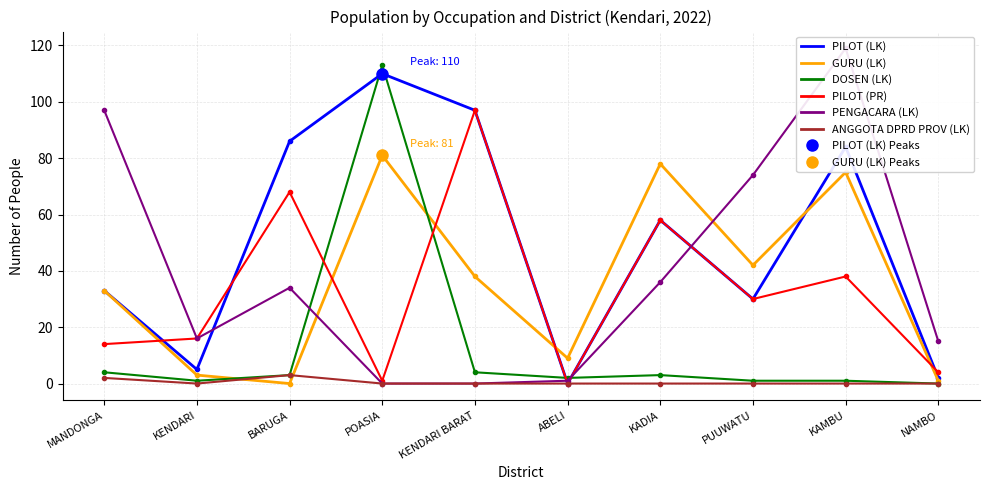

What is the label of the 1st point from the right?

NAMBO